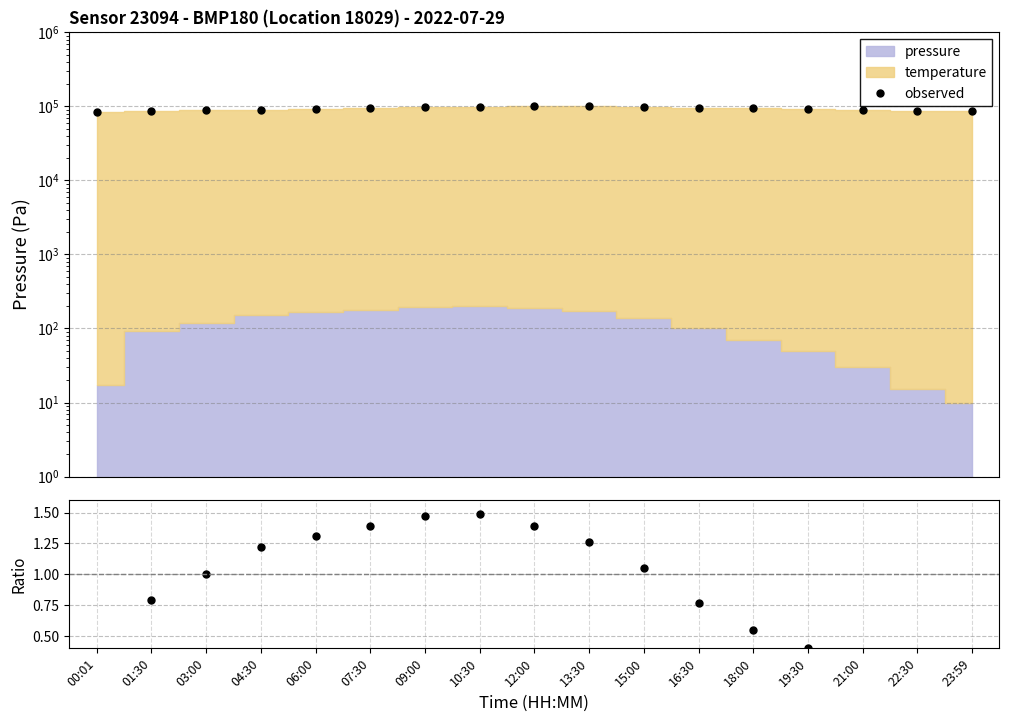

True or false: observed has more than 1 points higher than both neighbors.

False